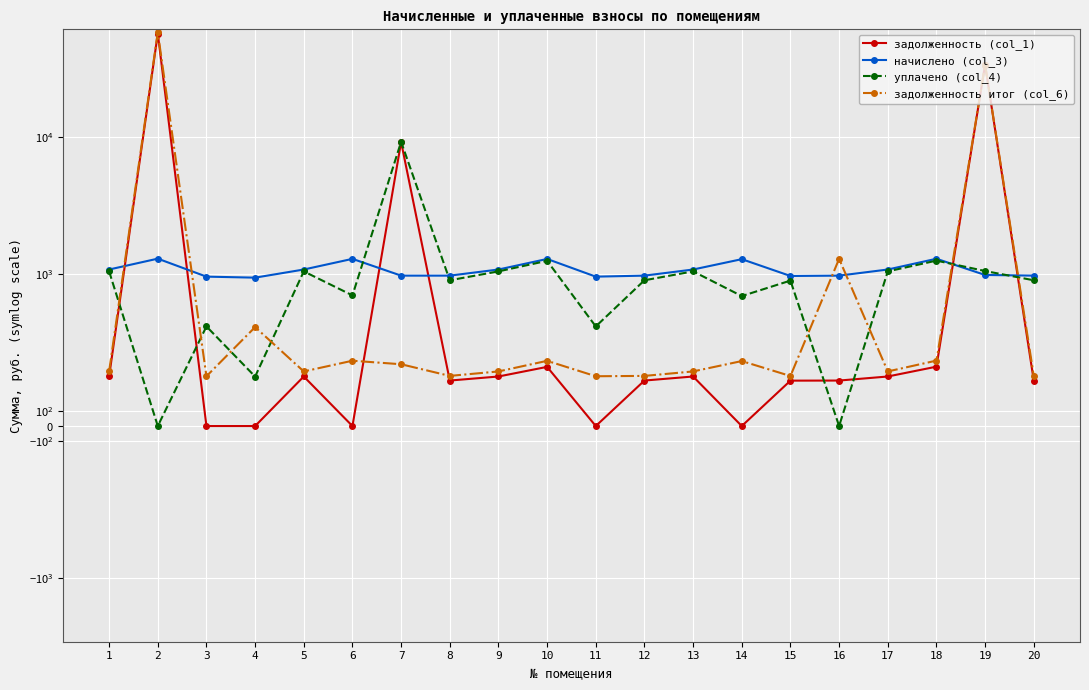

Is it true that начислено (col_3) equals 982.1 at 11?

True